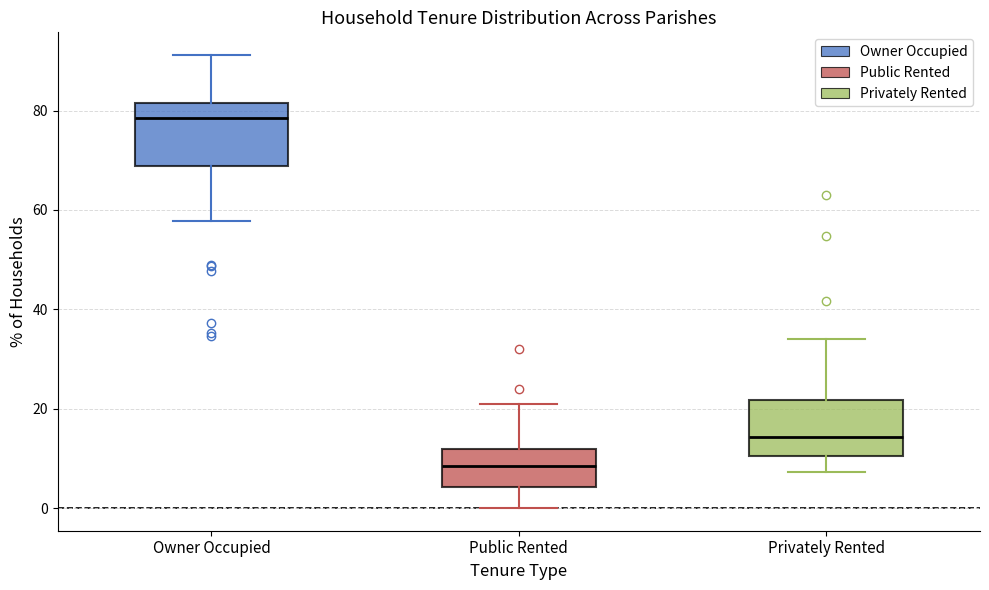

Where does the median line of the box for Public Rented sit on the y-axis? The values are not printed on the chart, so give them approximately, as read against the axis.

8